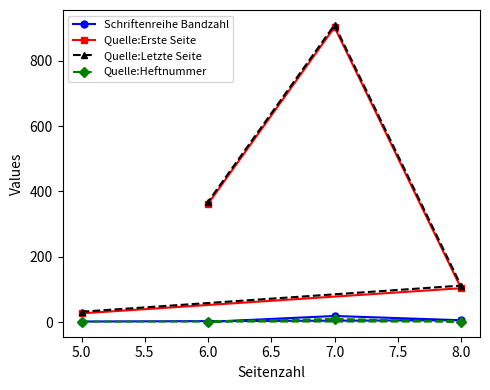

What are all the series names shown in the legend?

Schriftenreihe Bandzahl, Quelle:Erste Seite, Quelle:Letzte Seite, Quelle:Heftnummer